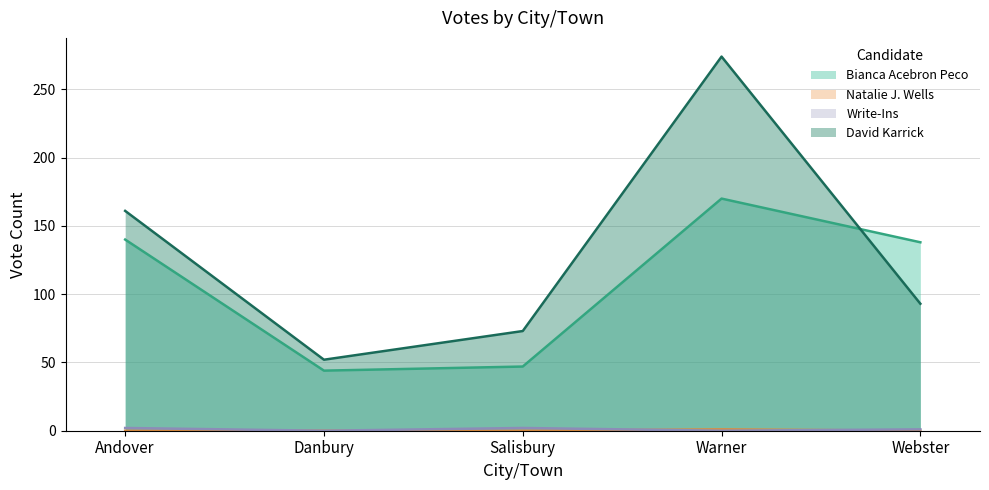

Count the Write-Ins values in the range 0 to 2.

5